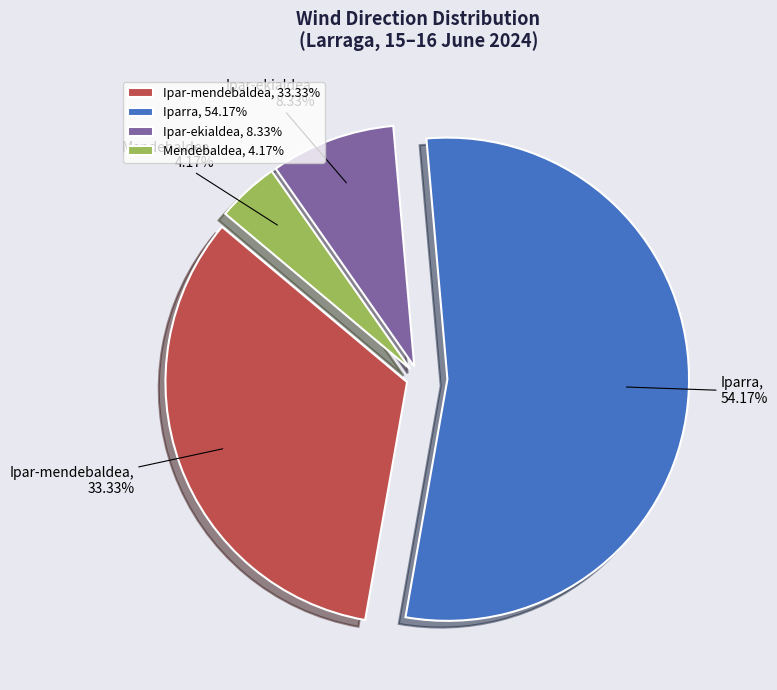

Which has a higher value, Ipar-ekialdea or Ipar-mendebaldea?

Ipar-mendebaldea